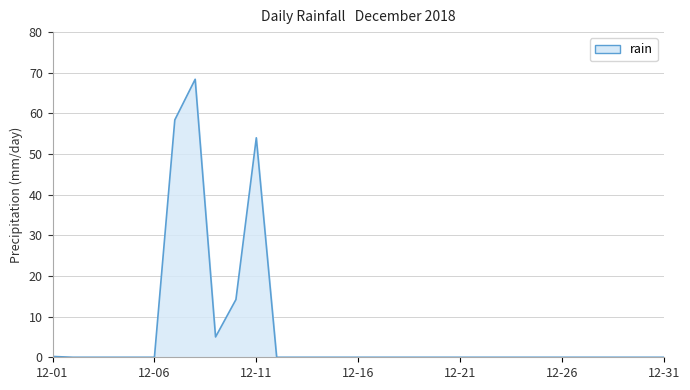

What is the maximum value shown in the chart?

68.4